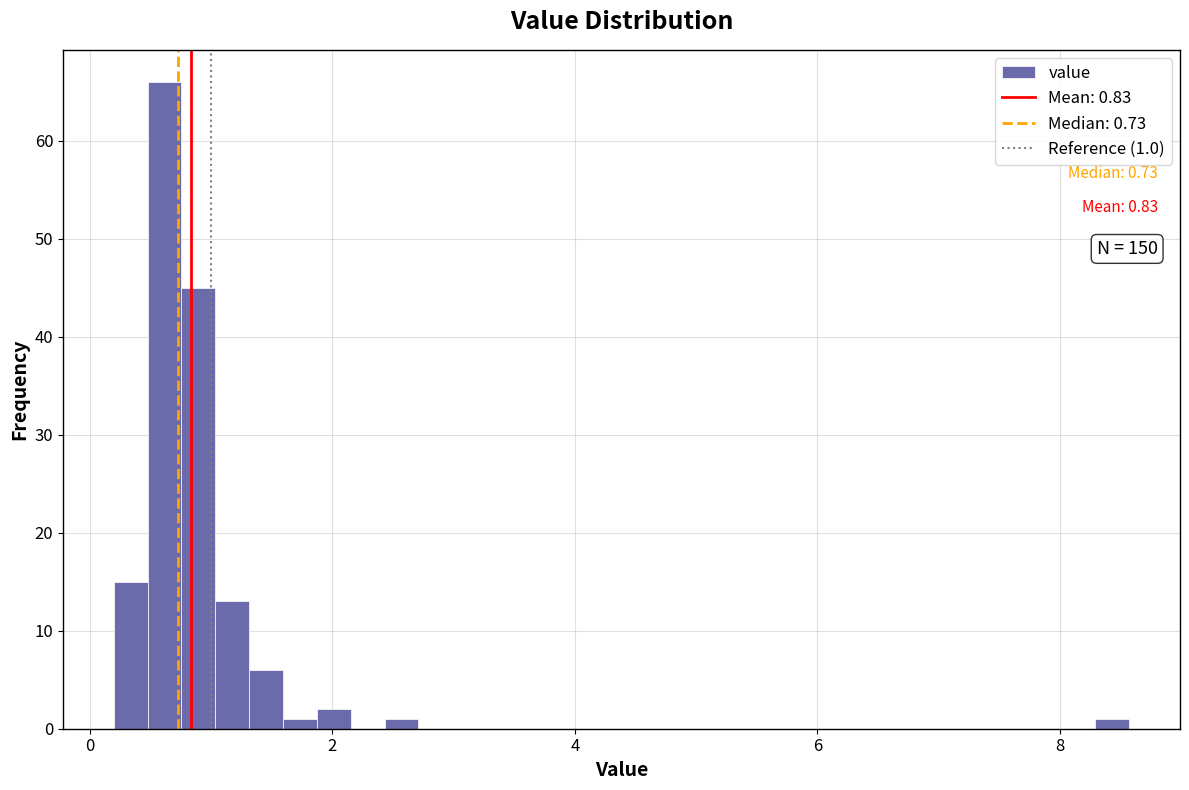

Read against the x-axis, roughly where is the centre of the tallest bar?

0.6